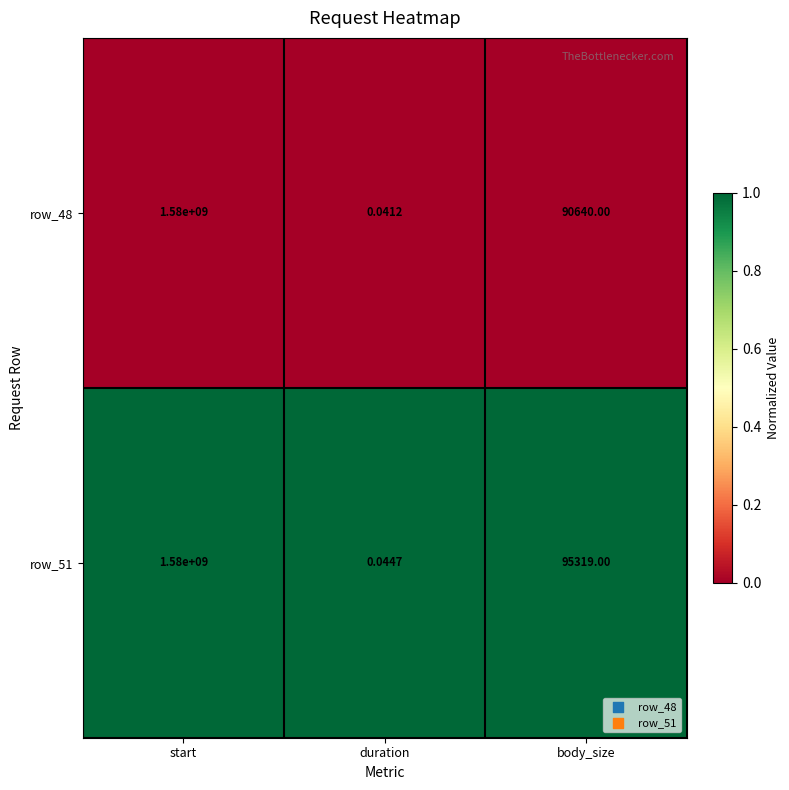

List the series in order of their overall mean, lowest first.

row_48, row_51